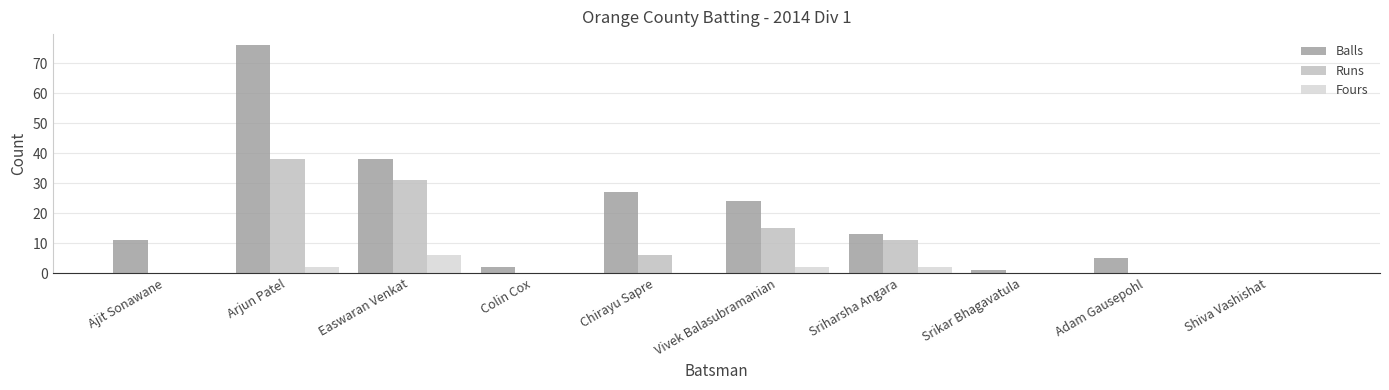

Between Ajit Sonawane and Srikar Bhagavatula, which series saw the biggest shift?

Balls